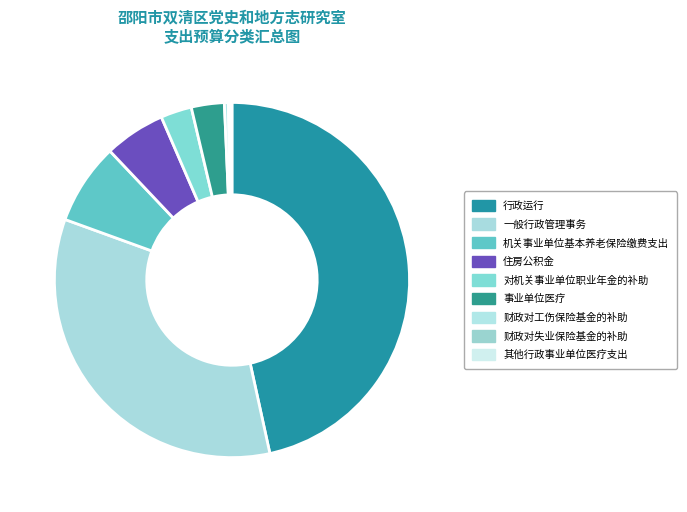

Which category has the smallest portion of the pie?

其他行政事业单位医疗支出